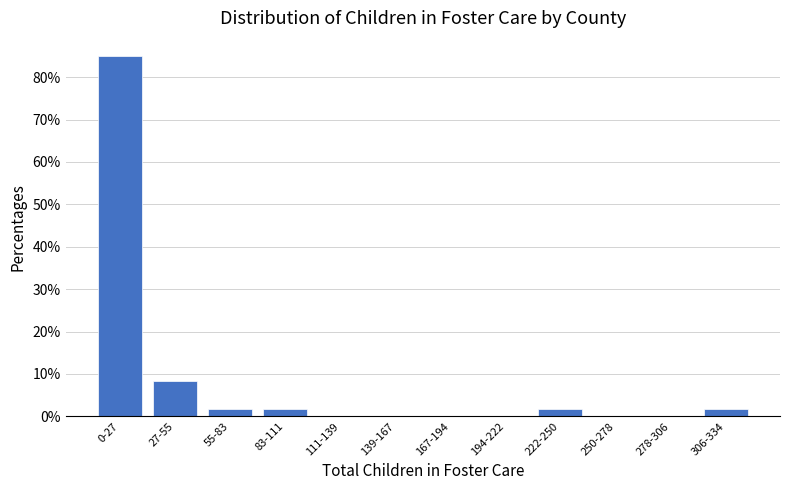

Reading left to right, what are all the values shown in this chart?

0-27=85.0	27-55=8.3	55-83=1.7	83-111=1.7	111-139=0.0	139-167=0.0	167-194=0.0	194-222=0.0	222-250=1.7	250-278=0.0	278-306=0.0	306-334=1.7